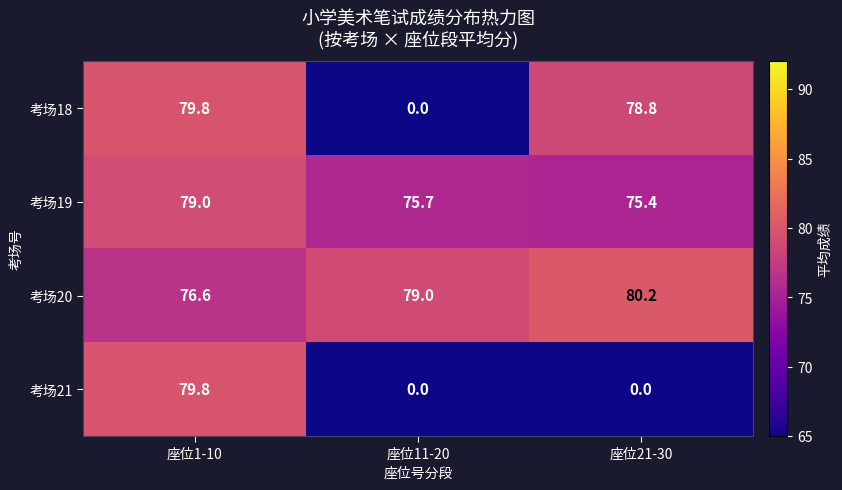

What is the spread (max minus min) of values at 座位21-30?

80.2